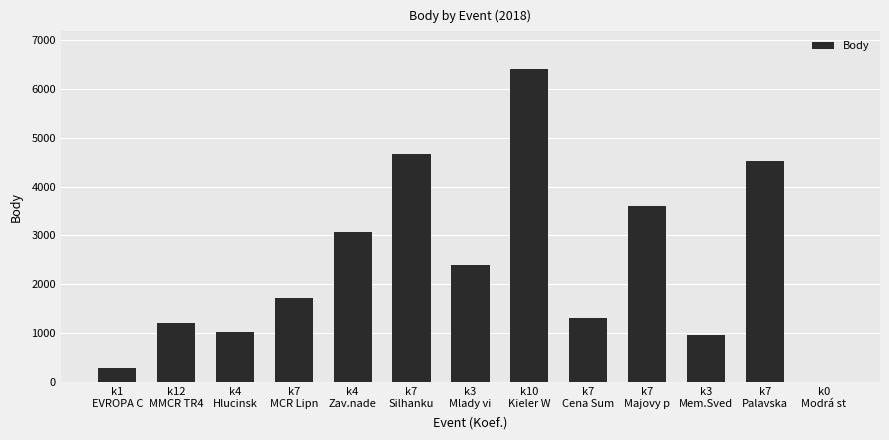

Reading left to right, extract all data points from this chart.

k1
EVROPA C=282	k12
MMCR TR4=1212	k4
Hlucinsk=1024	k7
MCR Lipn=1730	k4
Zav.nade=3080	k7
Silhanku=4657	k3
Mlady vi=2400	k10
Kieler W=6403	k7
Cena Sum=1317	k7
Majovy p=3592	k3
Mem.Sved=969	k7
Palavska=4515	k0
Modrá st=0